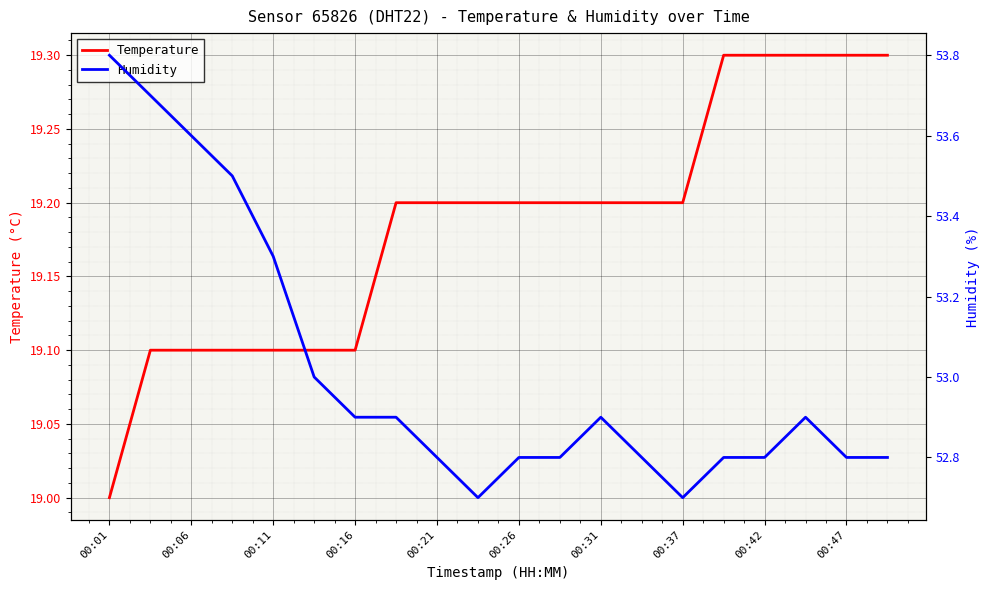

Which series has the largest total across all categories?

Humidity